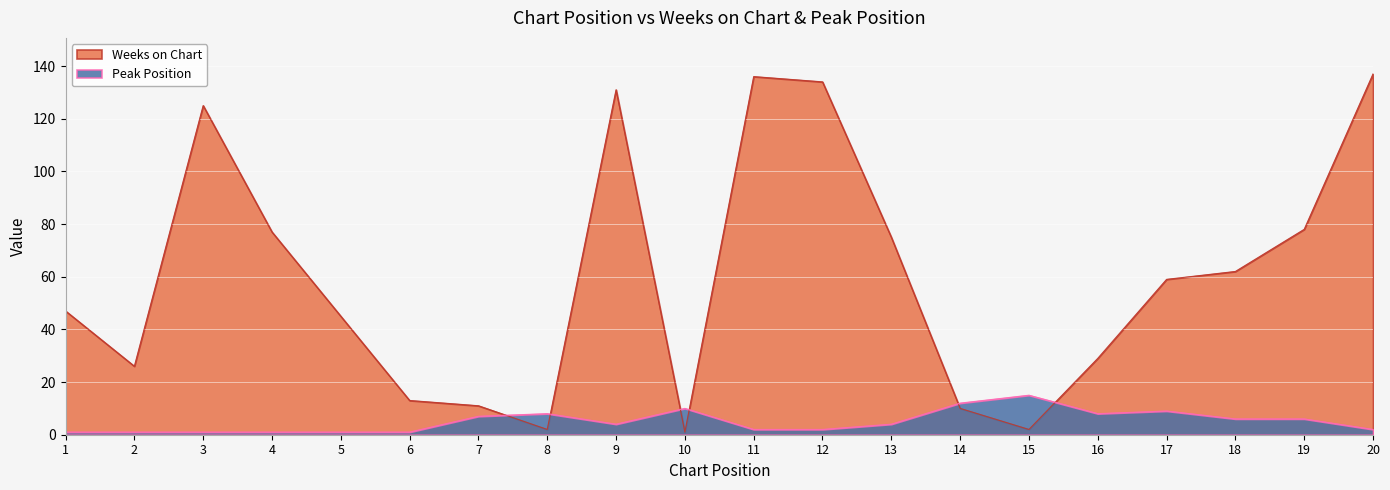

The Weeks on Chart series shows 30 at 20. True or false?

False